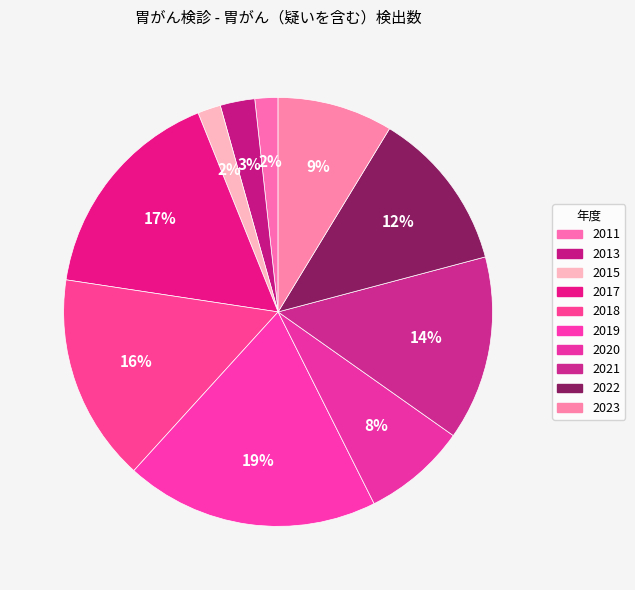

Count the number of slices in the pie.

10